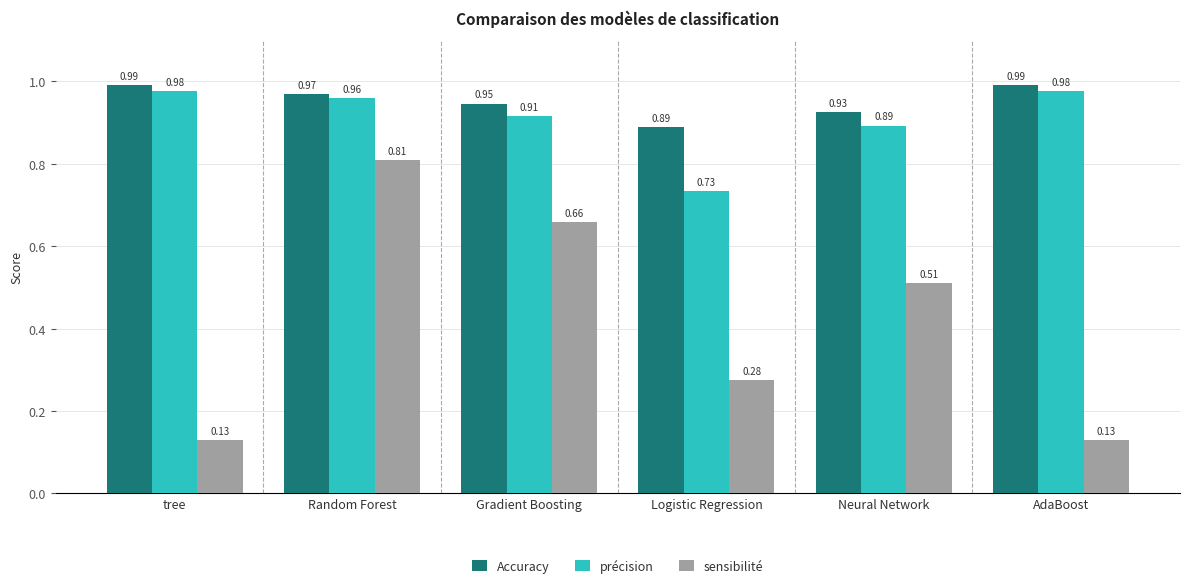

Between tree and Random Forest, which series saw the biggest shift?

sensibilité